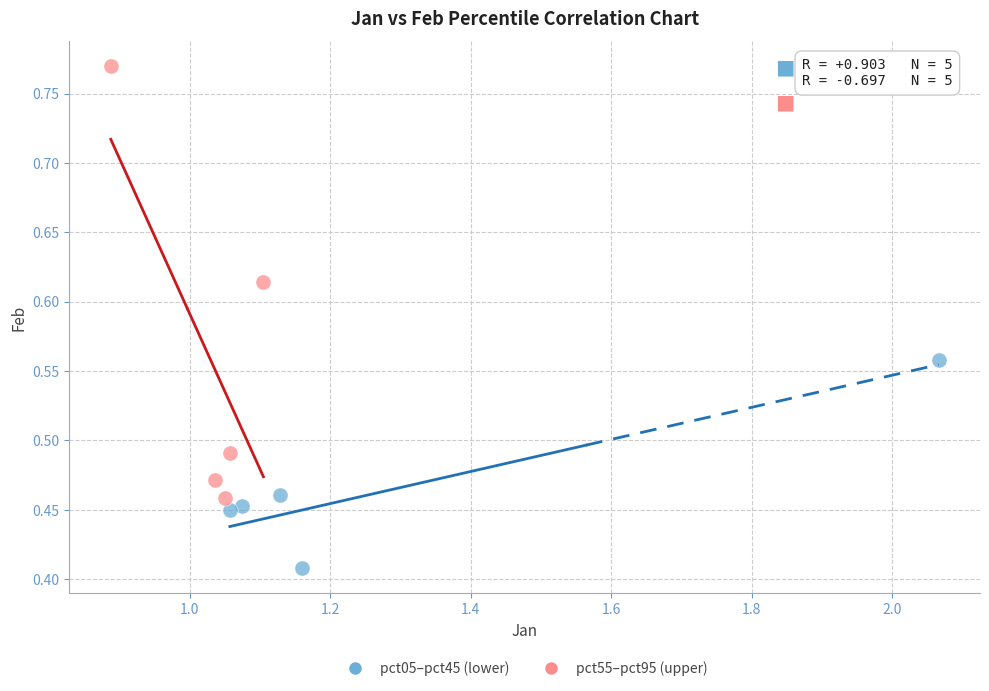

Which series contains the lowest Y value?

pct05–pct45 (lower)